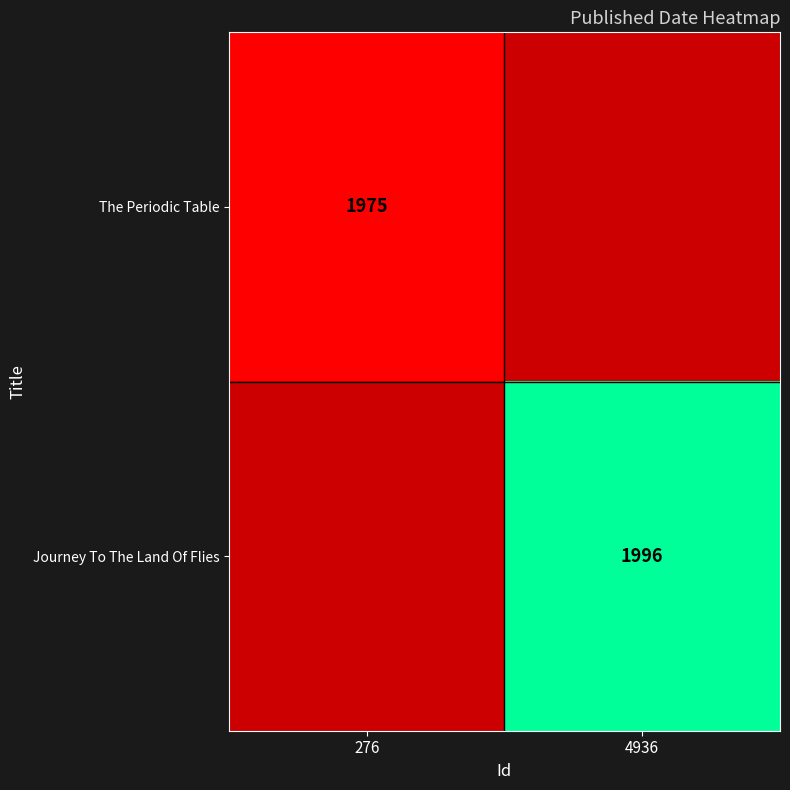

The The Periodic Table series shows 1975 at 276. True or false?

True